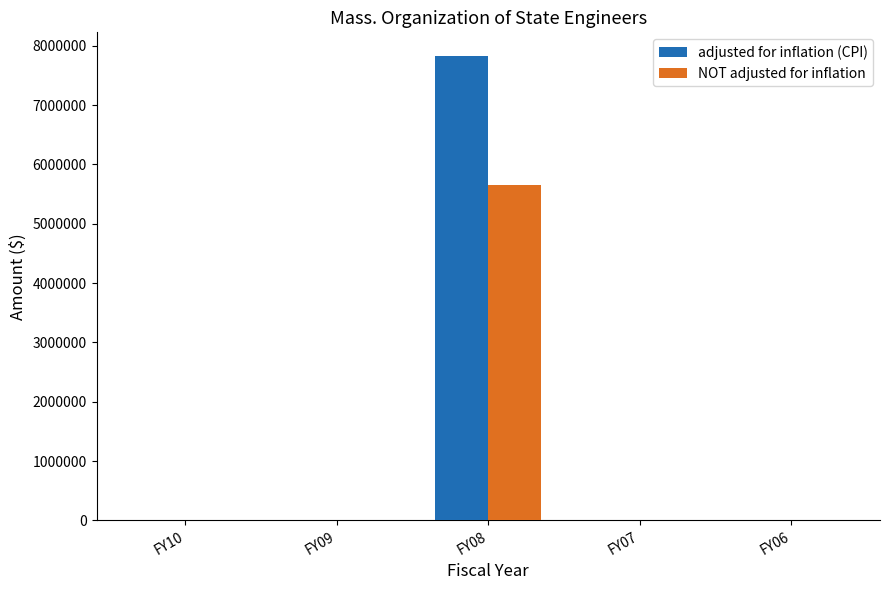

At how many categories does at least one series exceed 6267406?

1